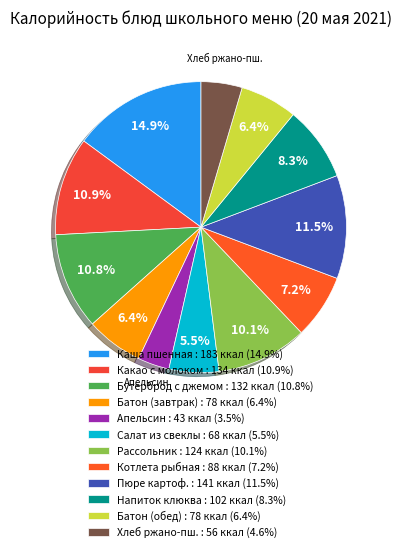

Count the number of slices in the pie.

12